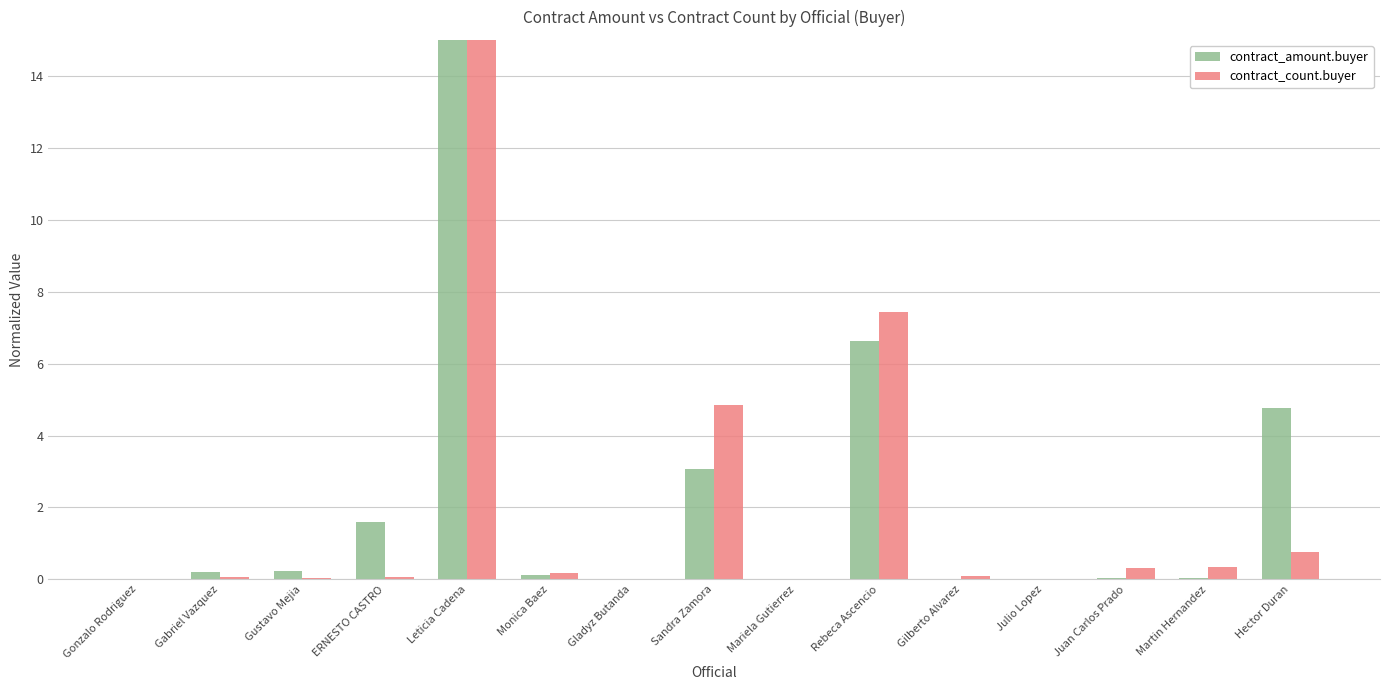

At which category is the sum across all series the highest?

Leticia Cadena